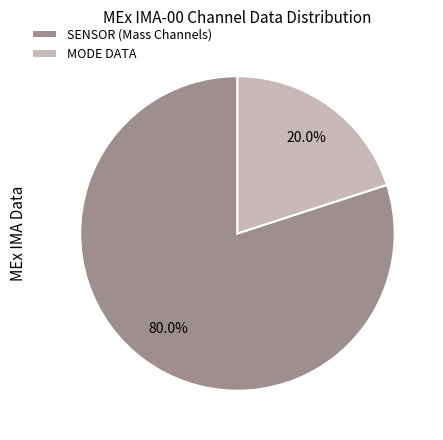

Combined, what portion of the pie is SENSOR (Mass Channels) and MODE DATA?

100.0%